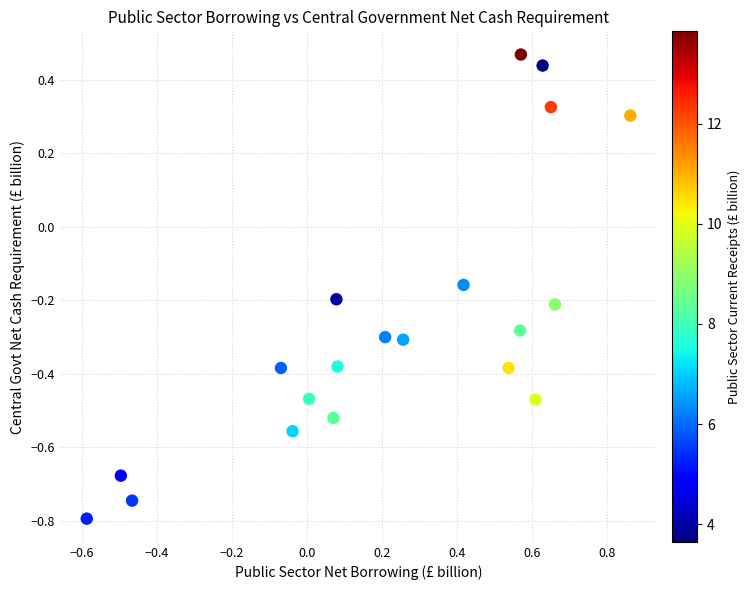

What is the range of Y values (max minus min)?

1.3